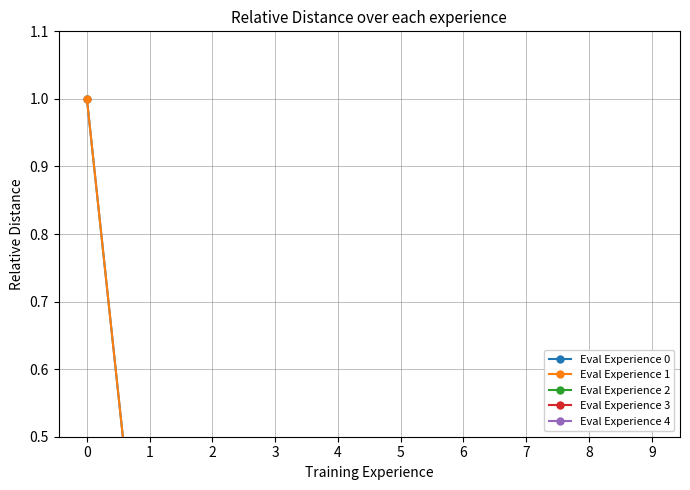

True or false: Утвержд. бюджет субъекта has more than 0 points higher than both neighbors.

False